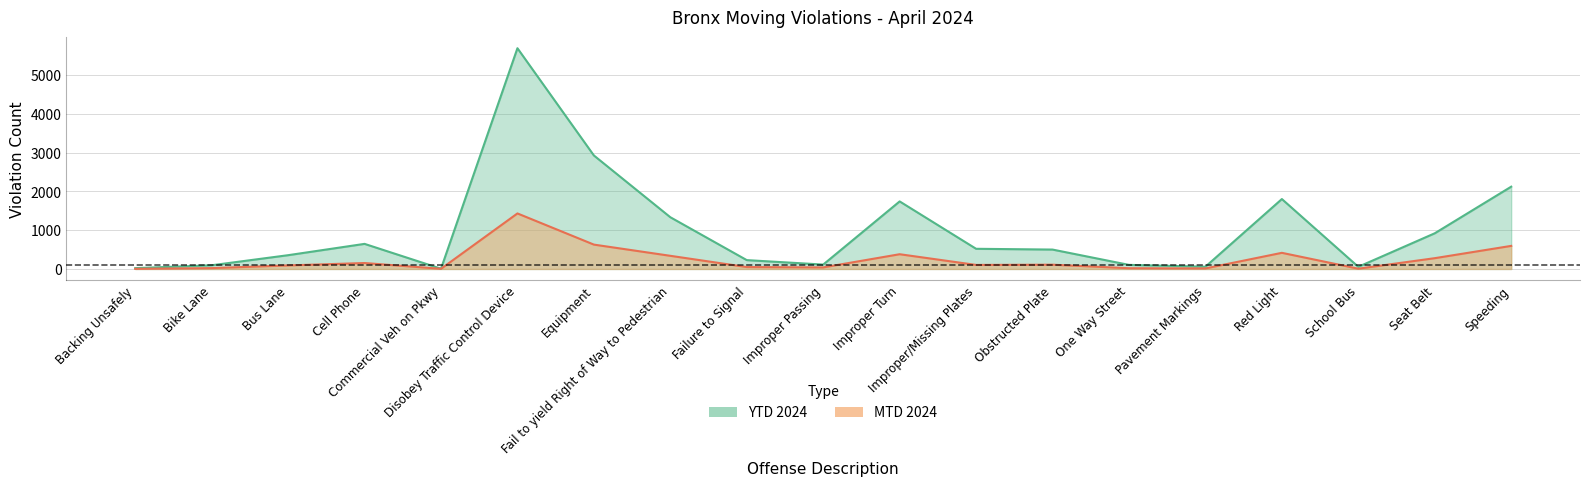

What is the difference between the MTD 2024 values at Equipment and Red Light?

212